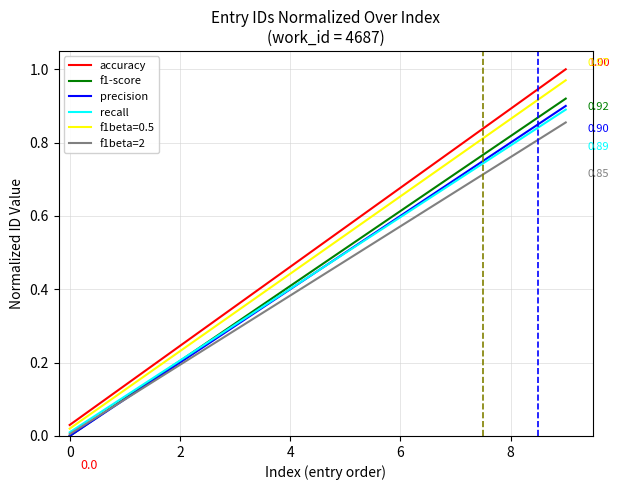

Which series has the largest range (max minus min)?

accuracy